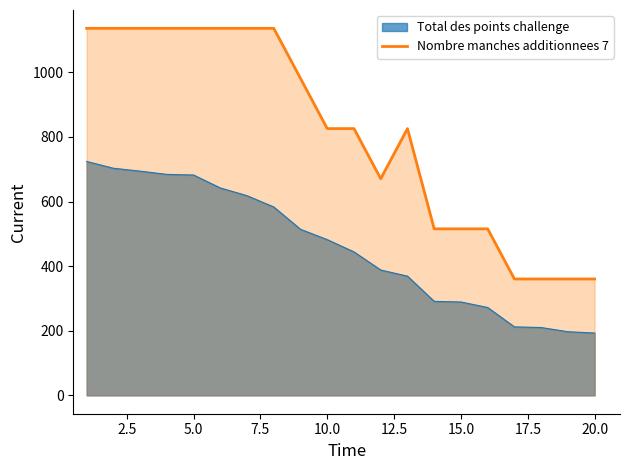

How many lines are shown in the chart?

2